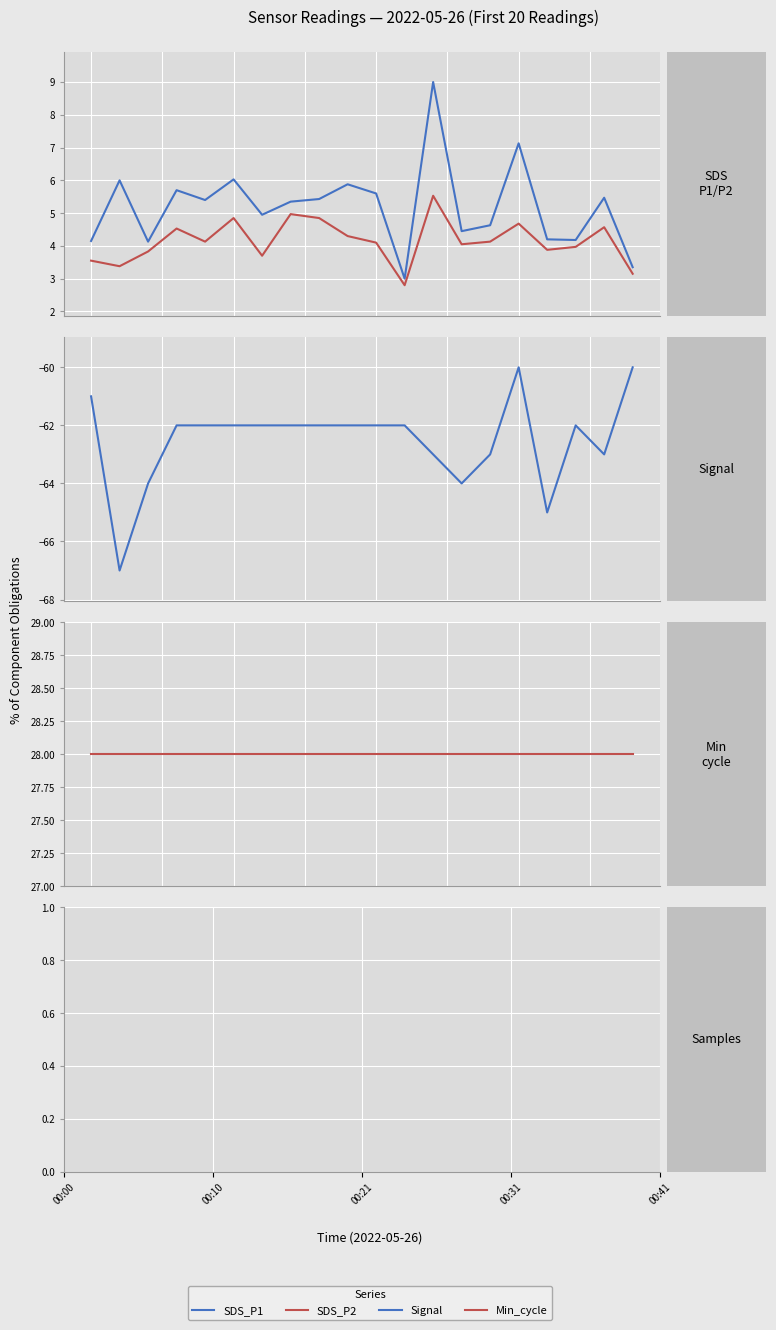

What is the sum of all SDS_P1 values?

104.0